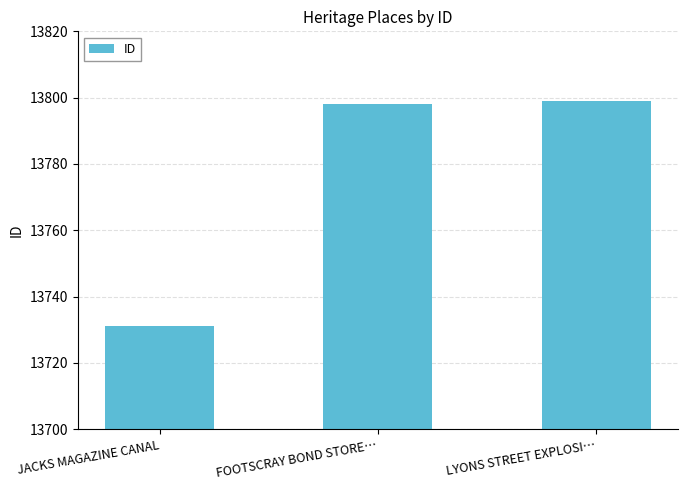

Is it true that the value at JACKS MAGAZINE CANAL is 22685?

False